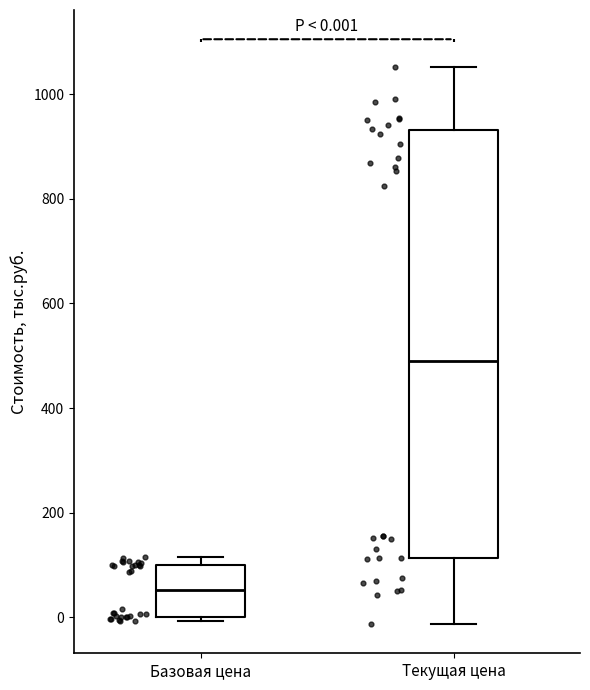

Comparing the boxes themselves (not the whiskers), which one is the tallest?

Текущая цена